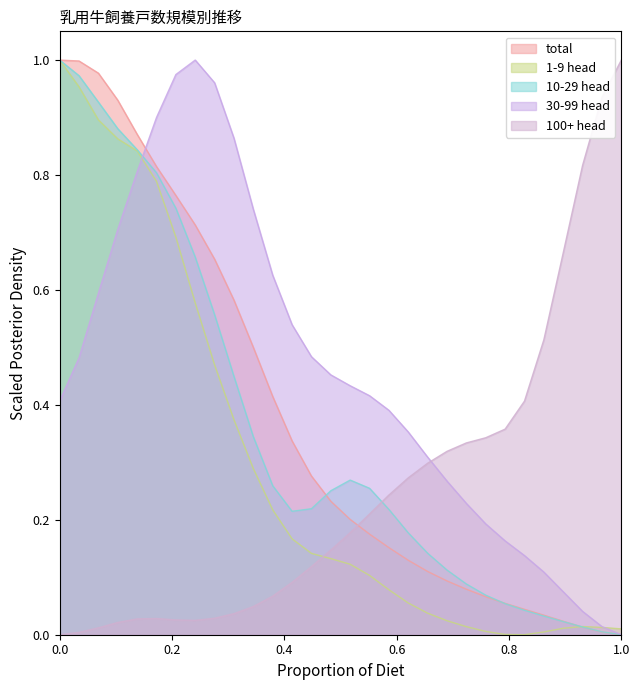

True or false: 10-29 head has a value of 1.0 at 0.0.

True